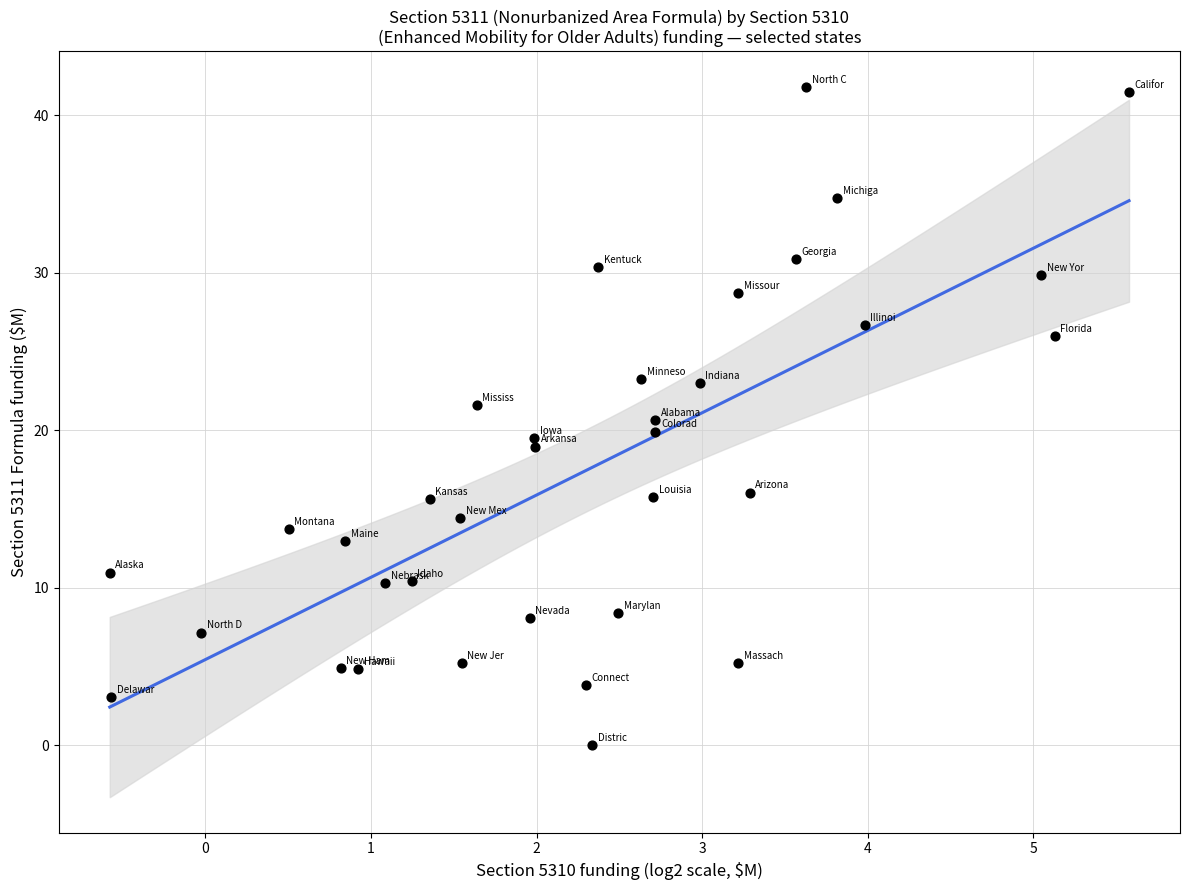

What is the range of X values (max minus min)?

6.2